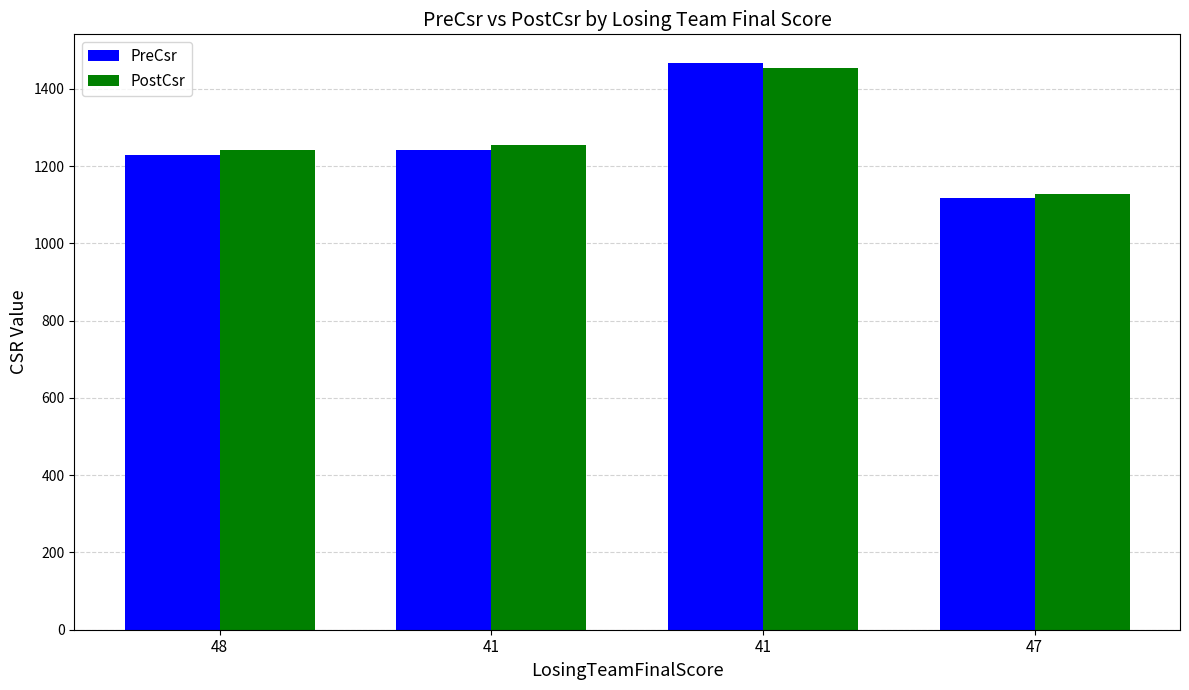

What are all the series names shown in the legend?

PreCsr, PostCsr